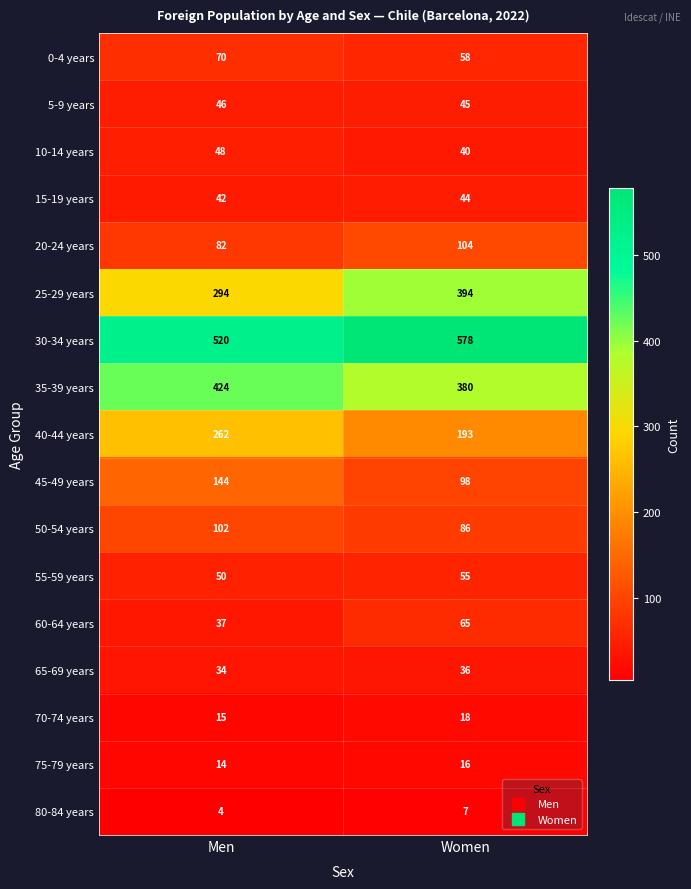

What value does the 25-29 years series have at Men?

294